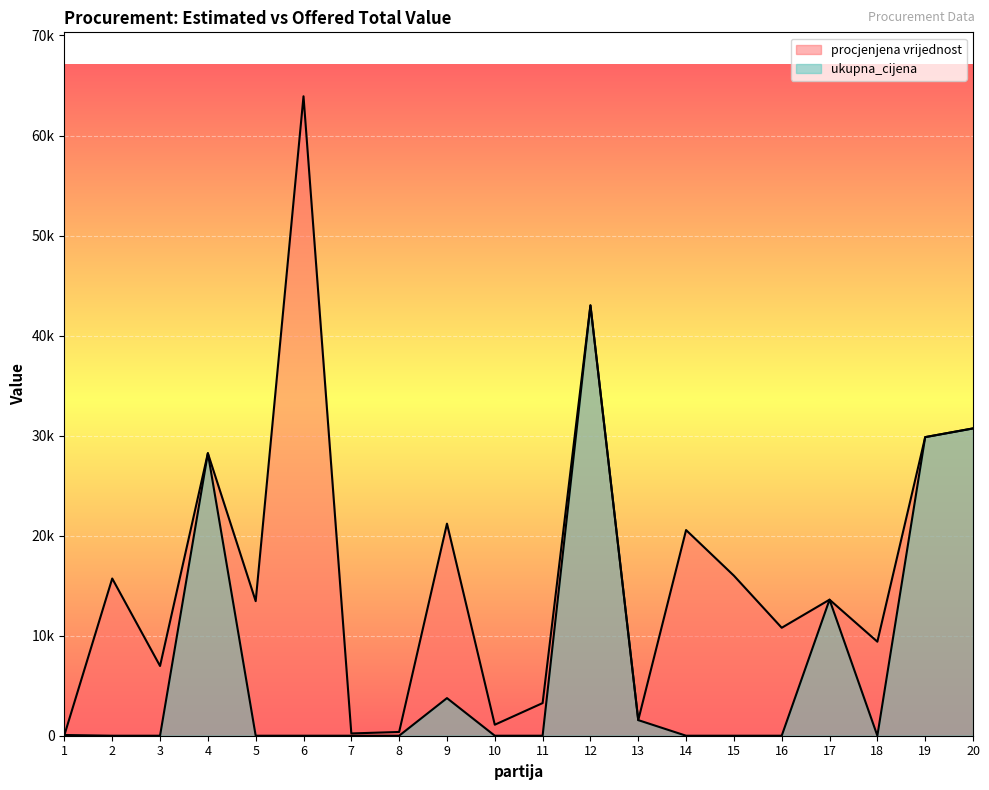

List the labels in order of procjenjena vrijednost value, largest first.

6, 12, 20, 19, 4, 9, 14, 15, 2, 17, 5, 16, 18, 3, 11, 13, 10, 8, 7, 1